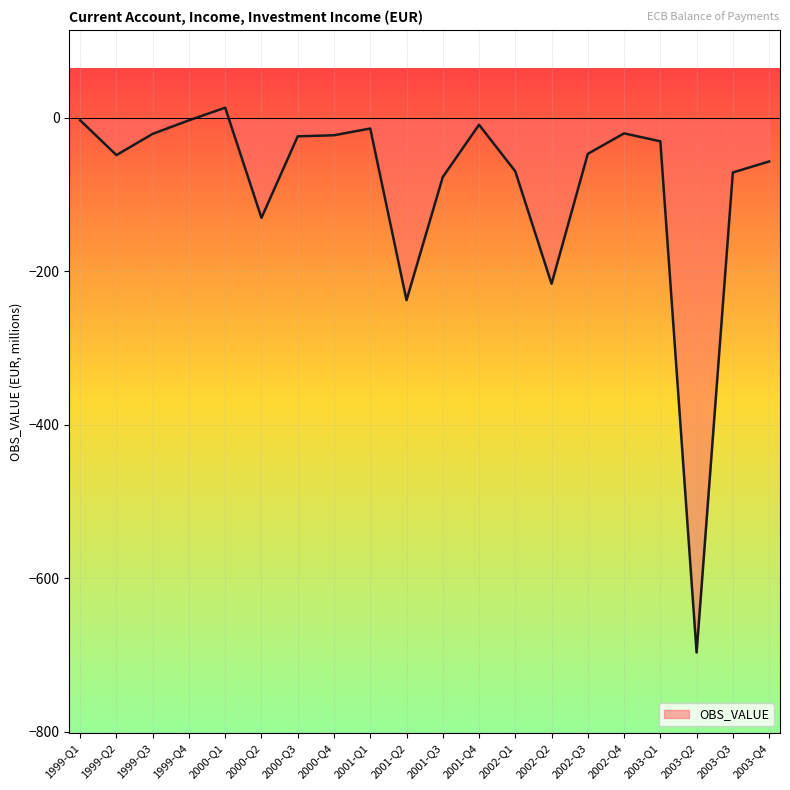

What is the sum of the values at 2003-Q1 and 2000-Q1?

-17.2